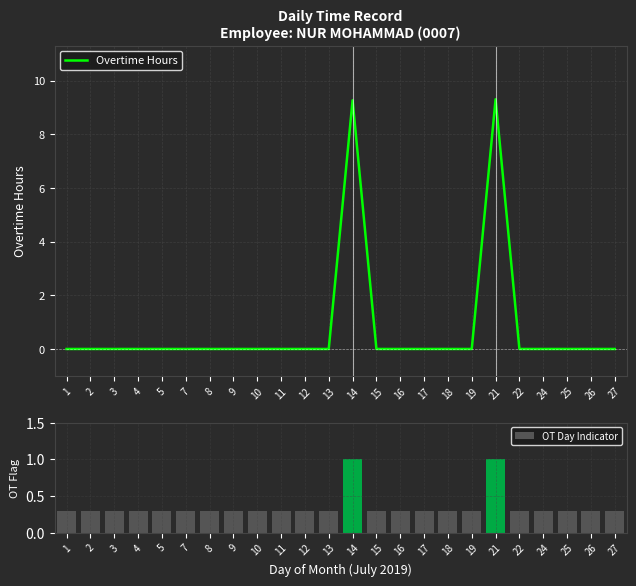

The Overtime Hours series shows -6.2 at 4. True or false?

False